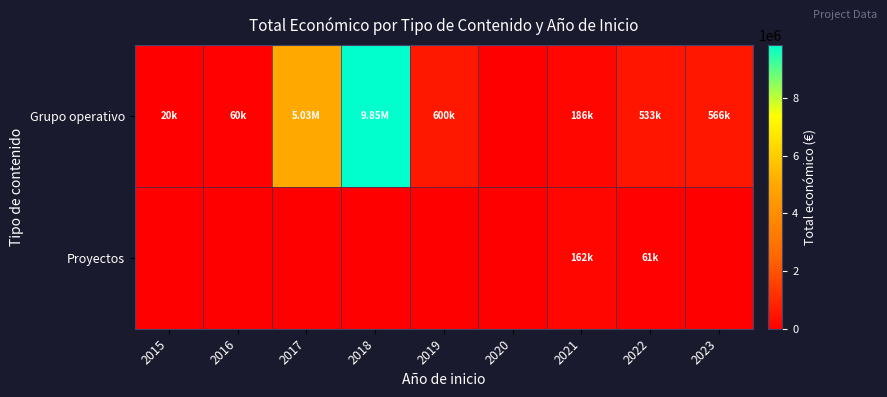

Rank the series at 2016 from highest to lowest value.

Grupo operativo, Proyectos